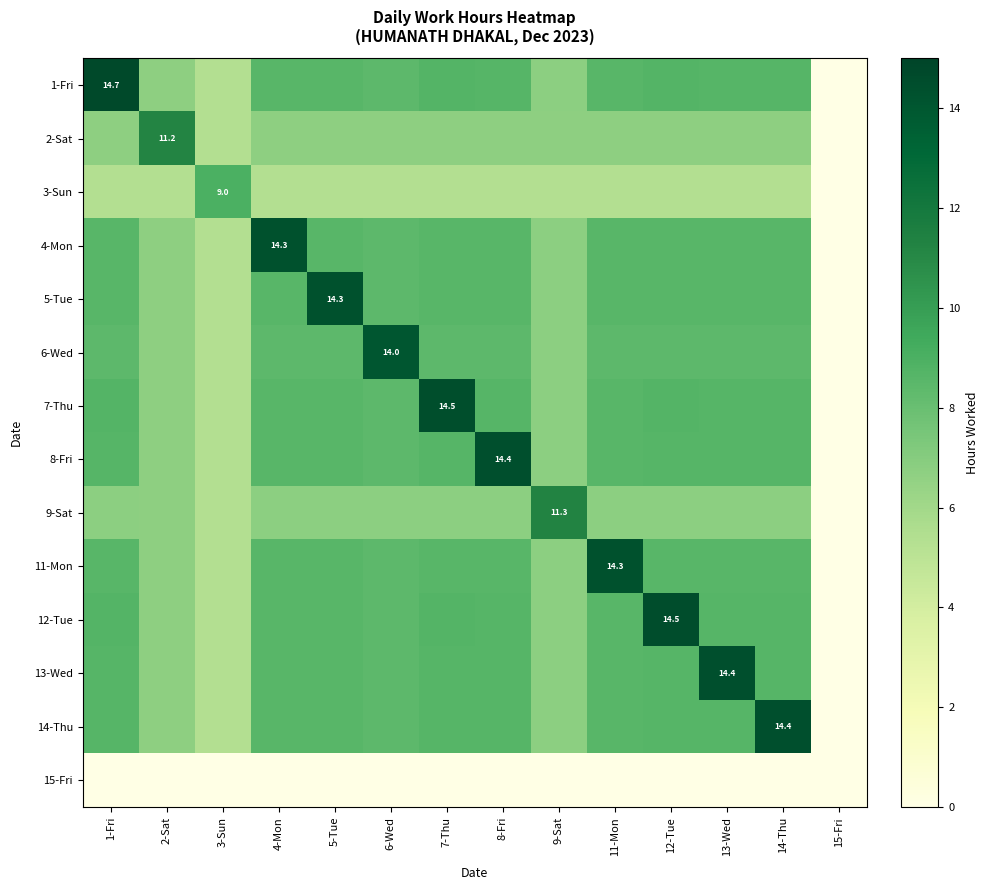

What is the average value of the 13-Wed series?

7.9